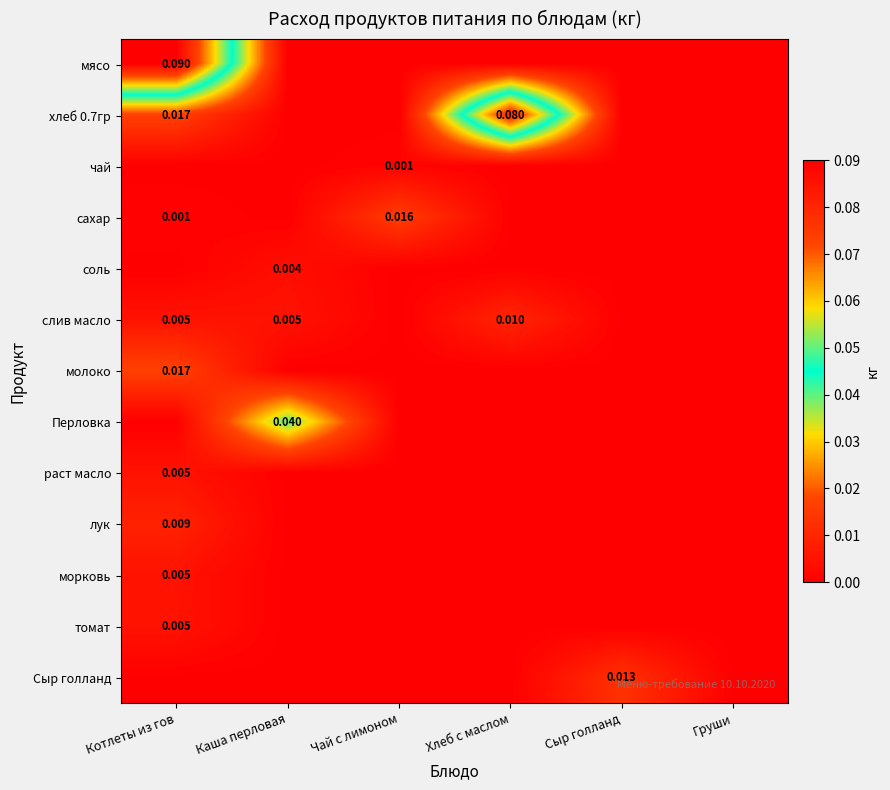

At which label is Сыр голланд closest to 0?

Котлеты из гов